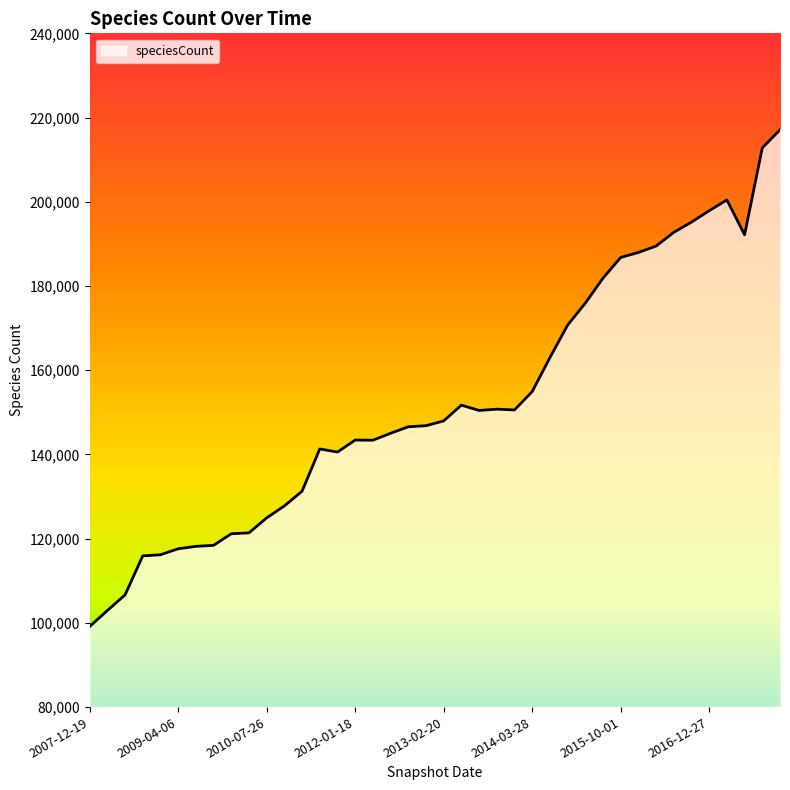

What is the difference between the maximum and second lowest values?

114148